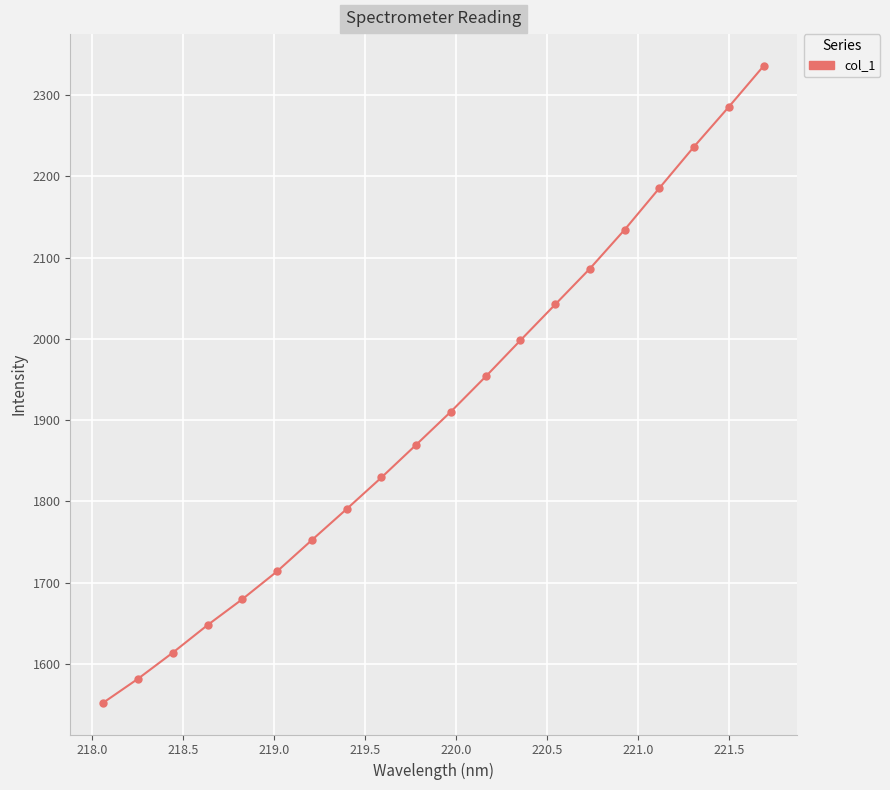

What is the minimum value shown in the chart?

1552.5